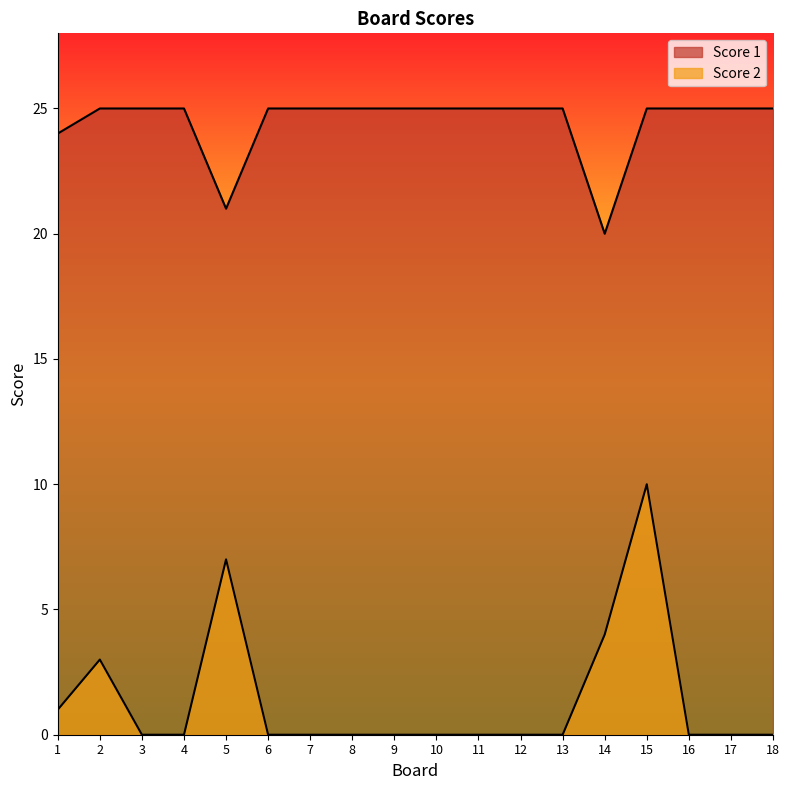

Reading right to left, list all the values displayed in this chart.

Score 2: 18=0	17=0	16=0	15=10	14=4	13=0	12=0	11=0	10=0	9=0	8=0	7=0	6=0	5=7	4=0	3=0	2=3	1=1
Score 1: 18=25	17=25	16=25	15=25	14=20	13=25	12=25	11=25	10=25	9=25	8=25	7=25	6=25	5=21	4=25	3=25	2=25	1=24